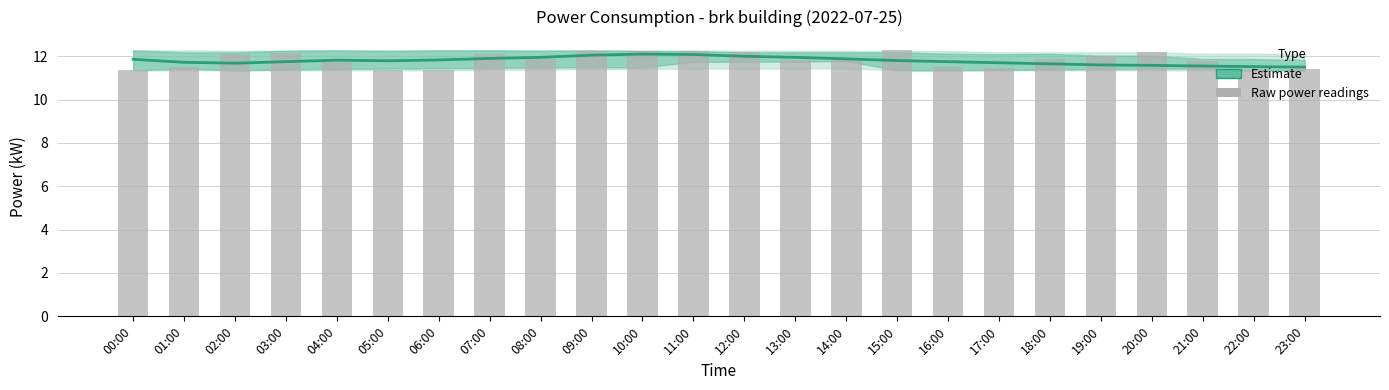

Rank the categories by Estimate value from highest to lowest.

10:00, 11:00, 09:00, 12:00, 08:00, 13:00, 07:00, 14:00, 00:00, 06:00, 04:00, 15:00, 05:00, 03:00, 16:00, 01:00, 17:00, 02:00, 18:00, 19:00, 20:00, 21:00, 22:00, 23:00